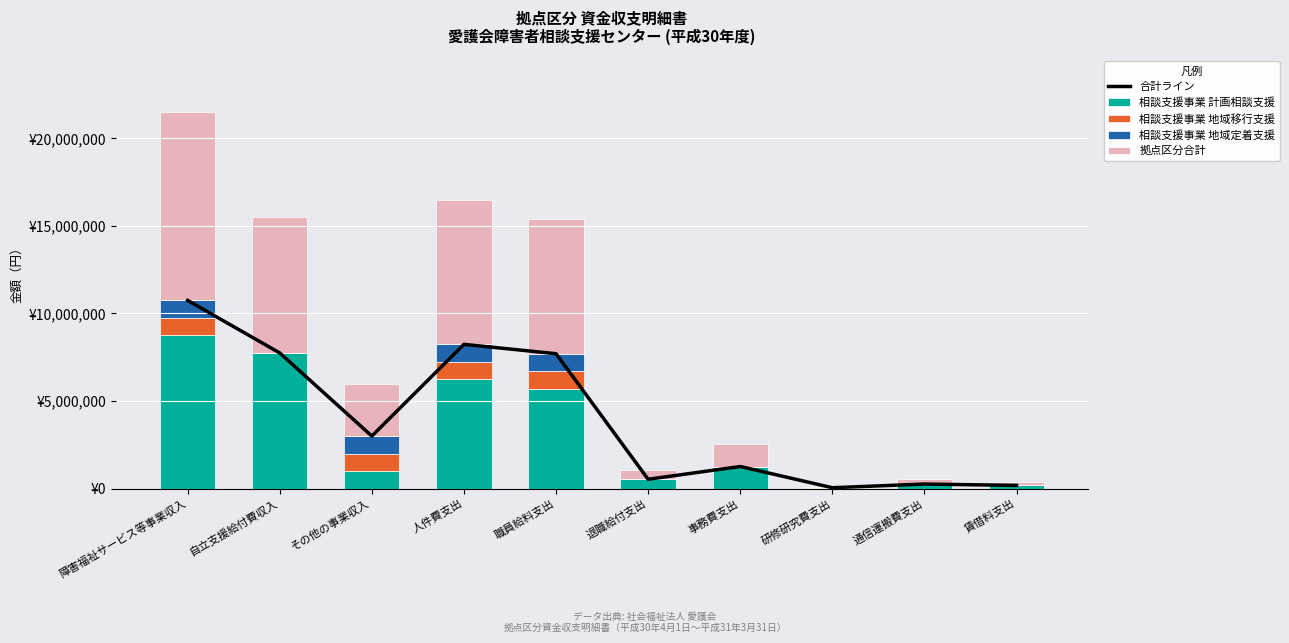

List the series in order of their peak value, lowest first.

相談支援事業 地域移行支援, 相談支援事業 地域定着支援, 相談支援事業 計画相談支援, 合計ライン, 拠点区分合計